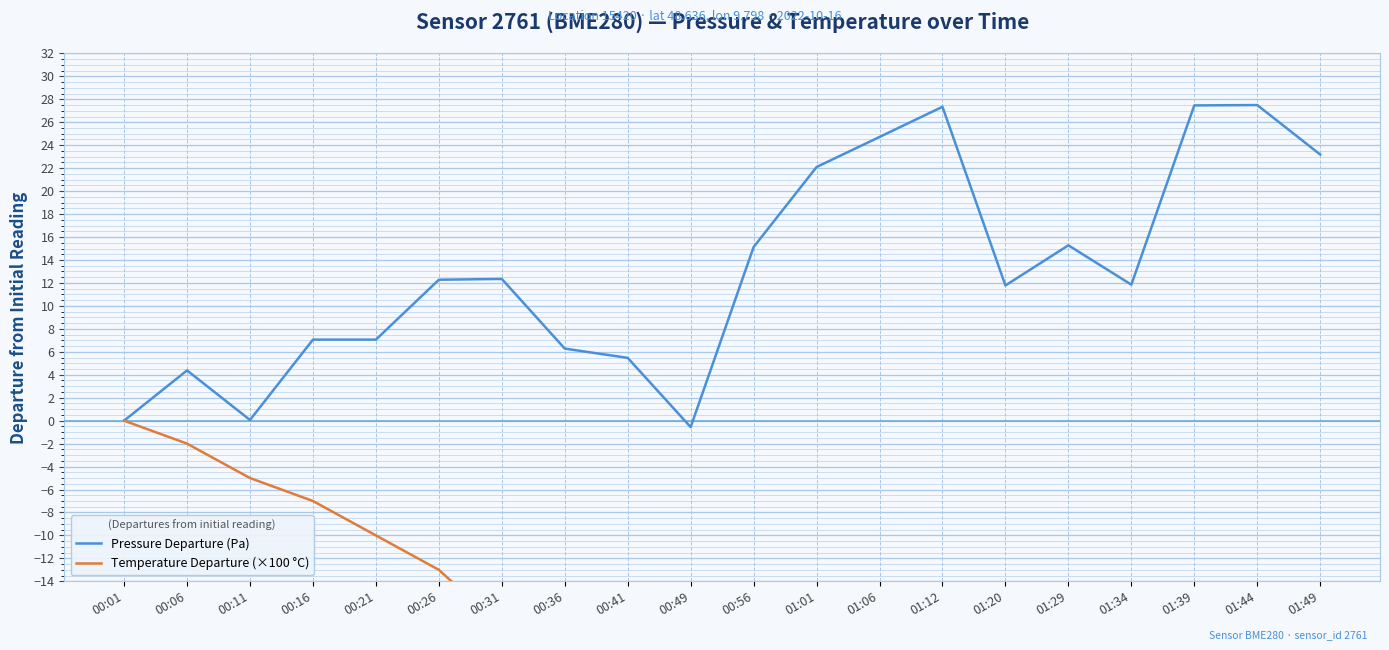

How many lines are shown in the chart?

2